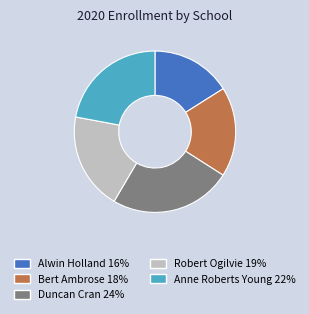

What is the ratio of the value at Anne Roberts Young to the value at Robert Ogilvie?

1.1